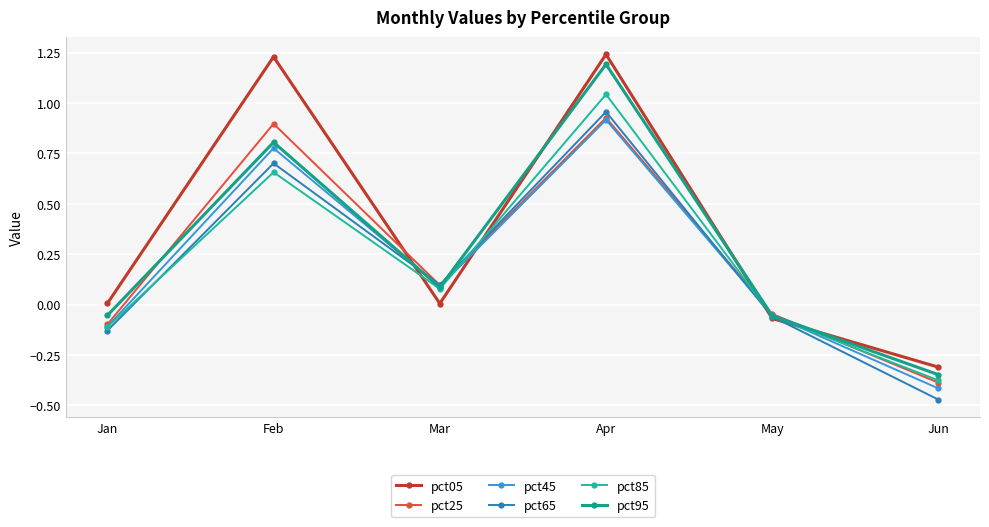

How many lines are shown in the chart?

6